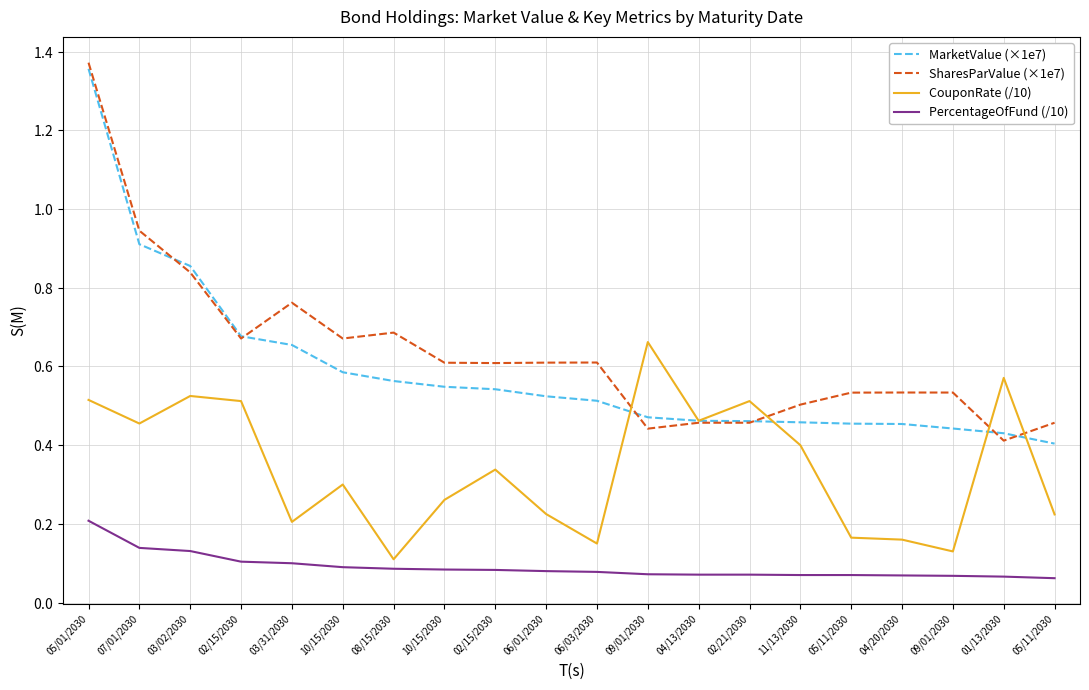

What are all the series names shown in the legend?

MarketValue (×1e7), SharesParValue (×1e7), CouponRate (/10), PercentageOfFund (/10)